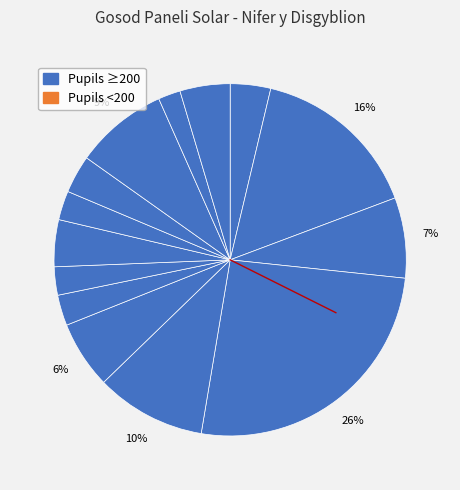

Which slice is the largest?

Pembroke Dock Community School